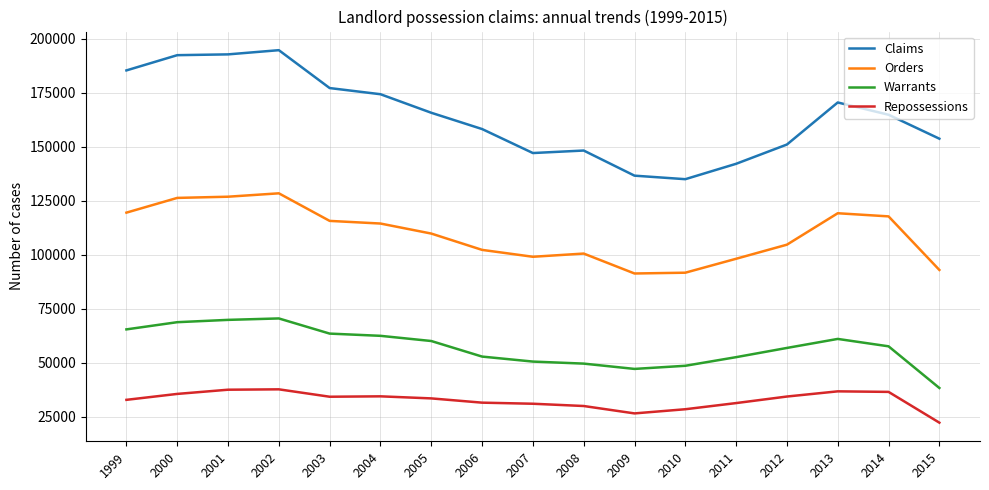

At how many categories does at least one series exceed 130229?

17